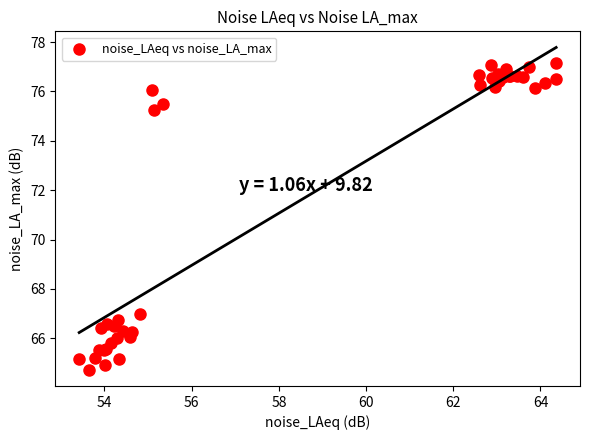

What Y value in the scatter plot is closest to 70?

67.0